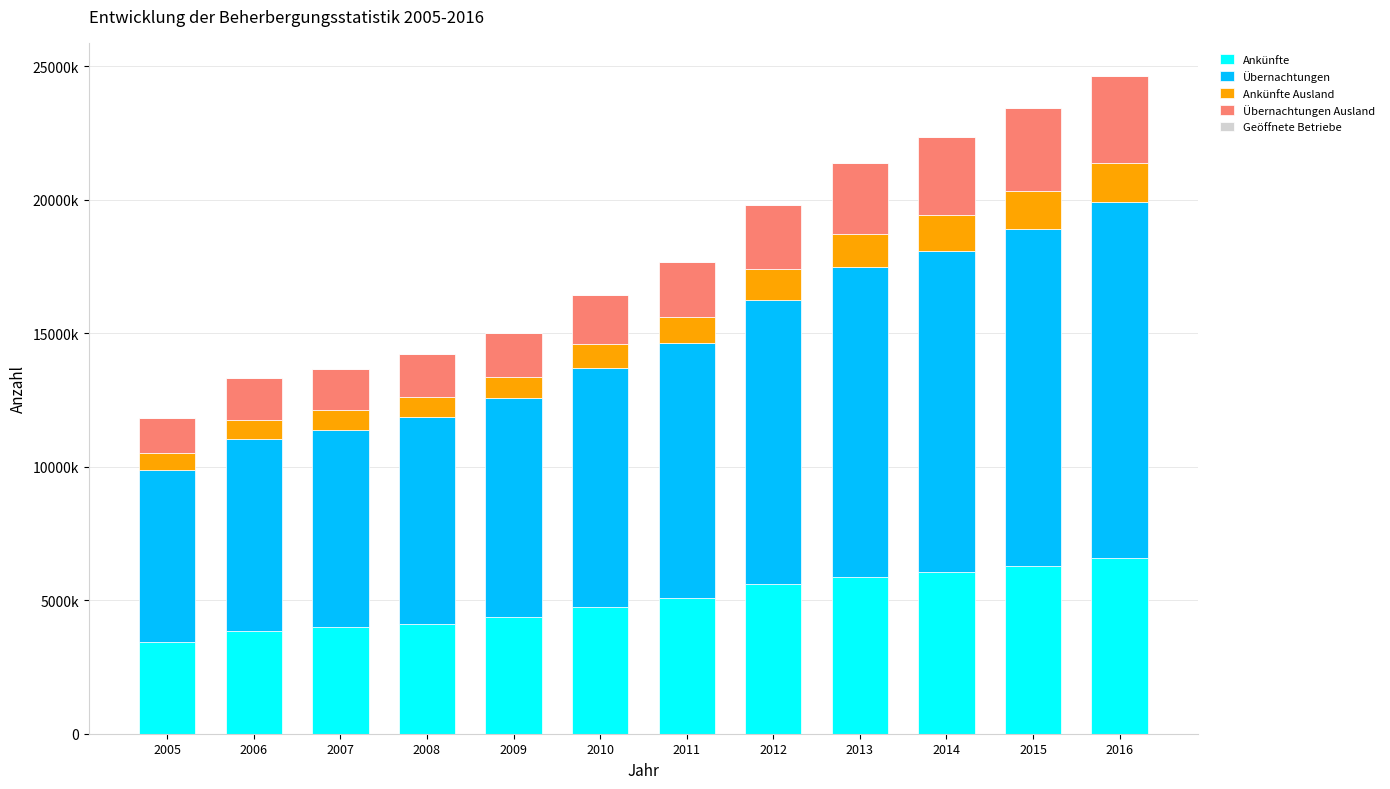

The Ankünfte series shows 2288116 at 2013. True or false?

False